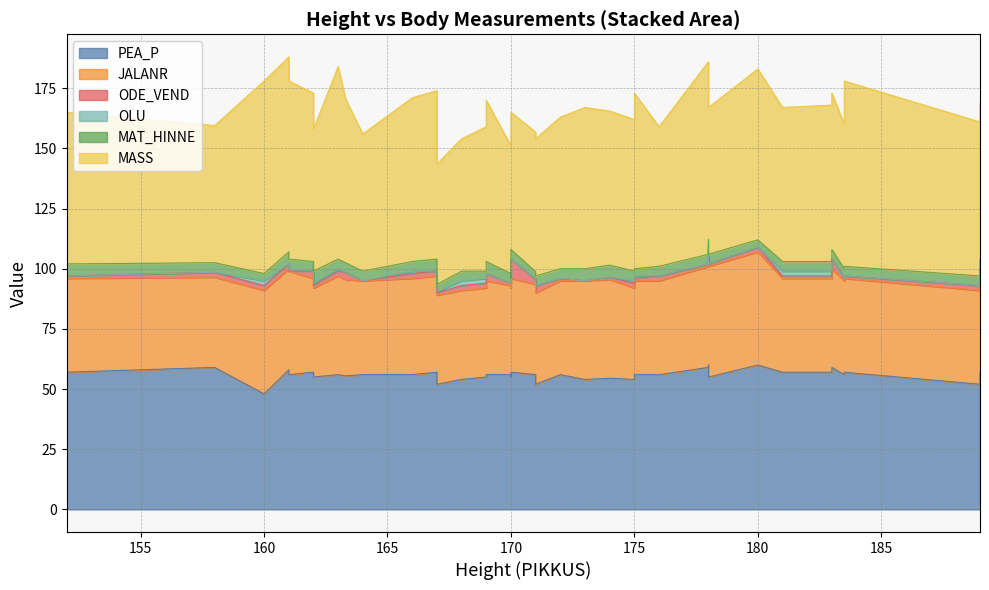

True or false: MAT_HINNE has a value of 1.1 at 170.

False